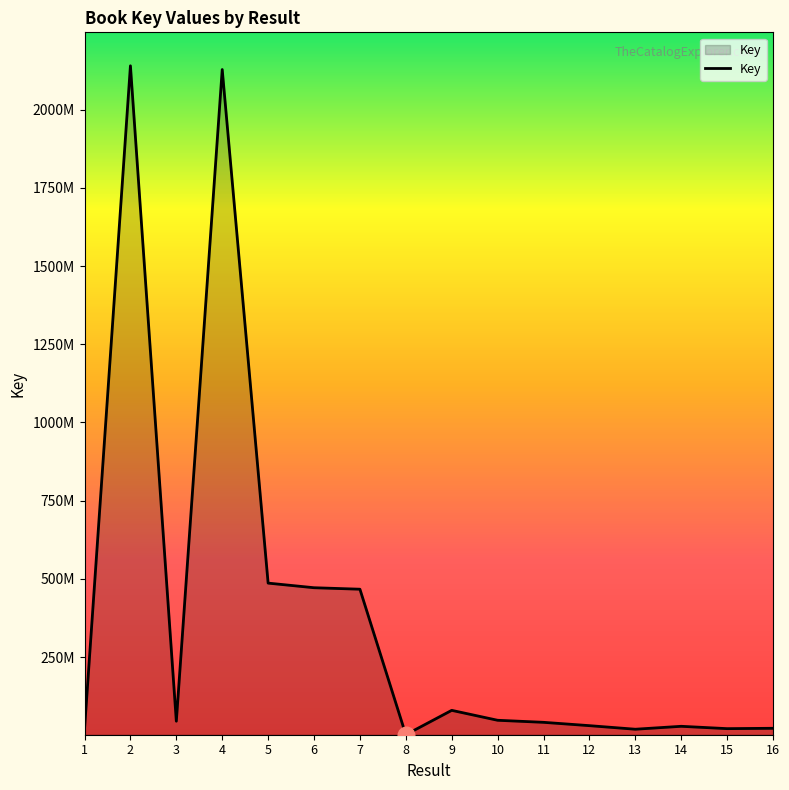

Does the chart display data point markers on the line(s)?

No